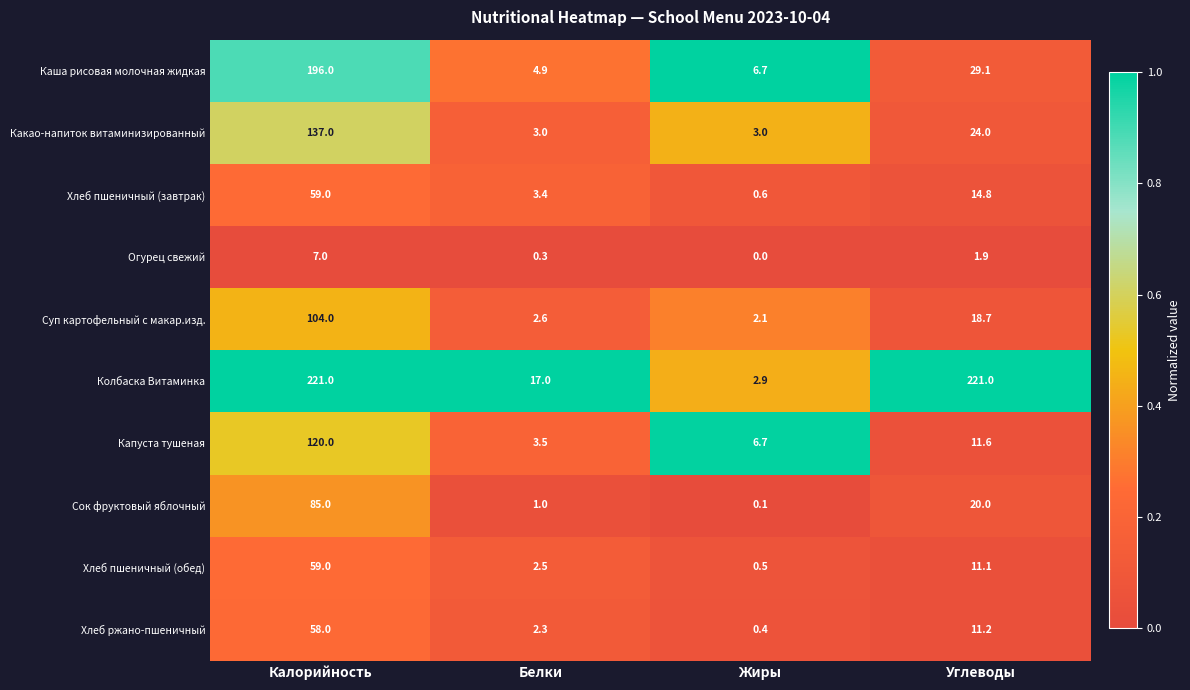

Where is Сок фруктовый яблочный nearest to the value 42?

Углеводы